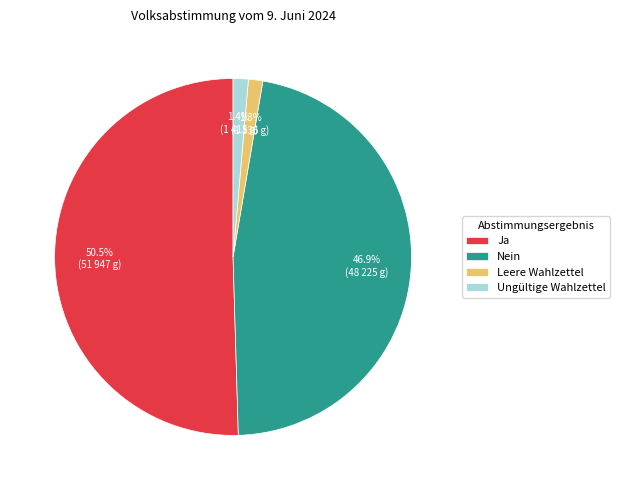

Is there any slice that represents more than half of the pie?

Yes